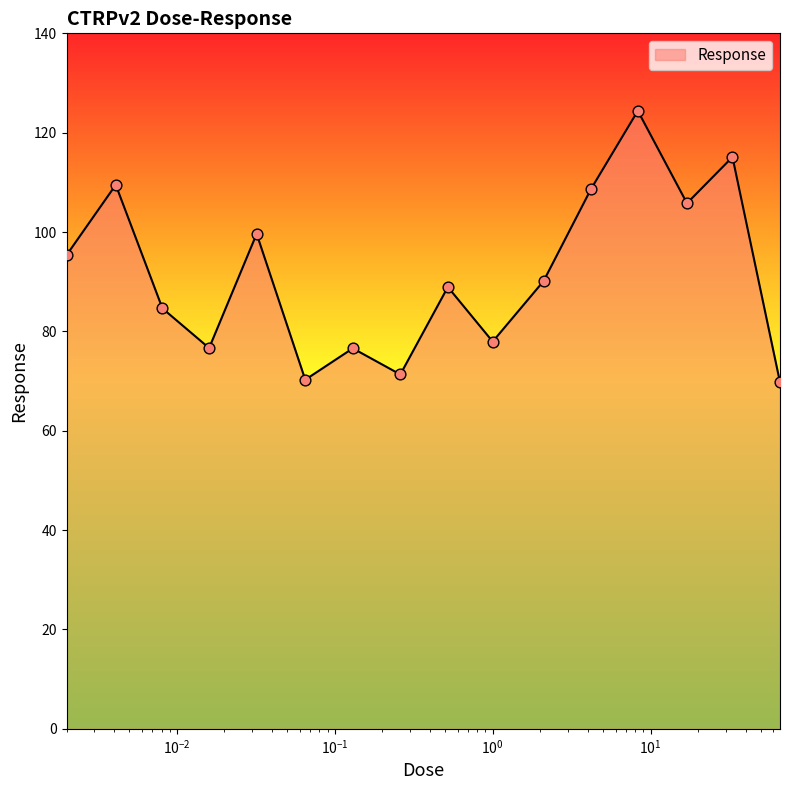

What is the difference between the maximum and minimum values?

54.6